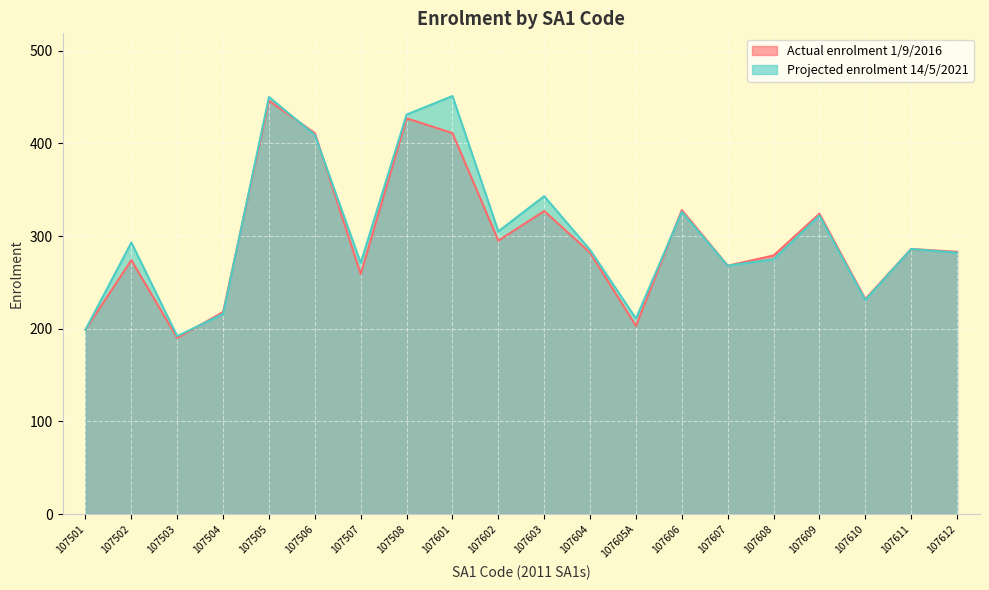

At 107607, list the series in order from largest to smallest.

Actual enrolment 1/9/2016, Projected enrolment 14/5/2021